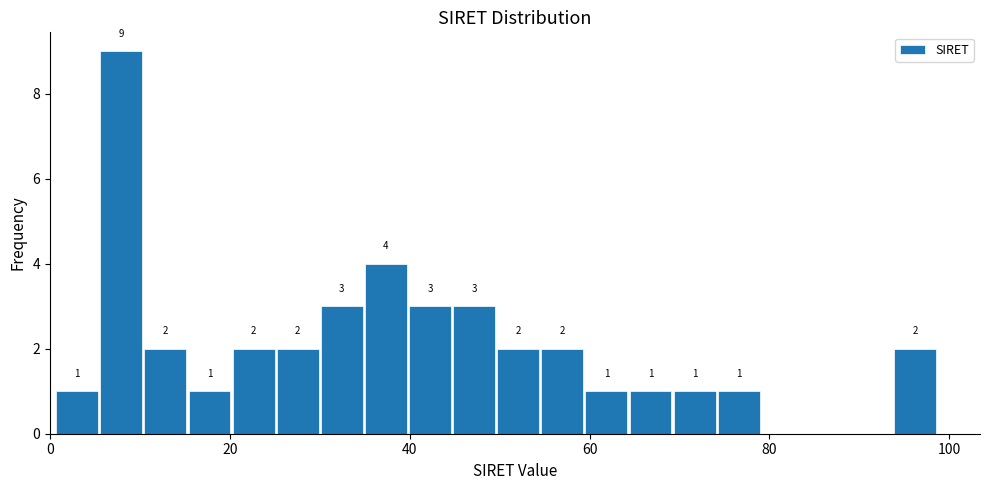

Read against the x-axis, roughly where is the centre of the tallest bar?

8